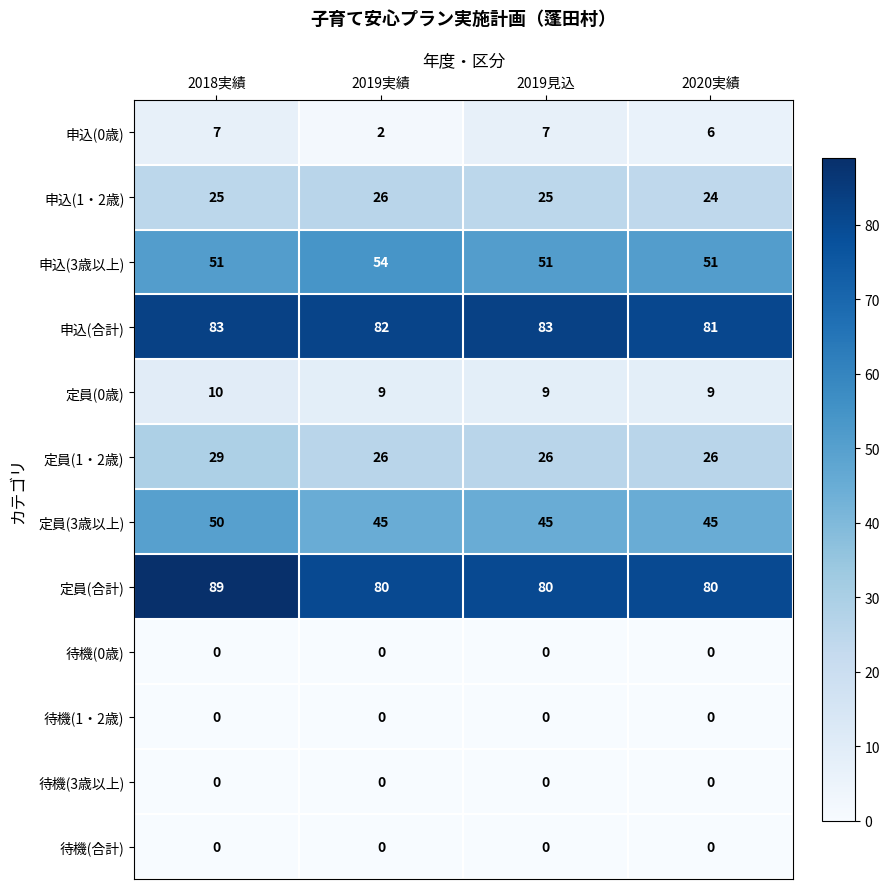

Between 2019実績 and 2019見込, which series saw the biggest shift?

申込(0歳)